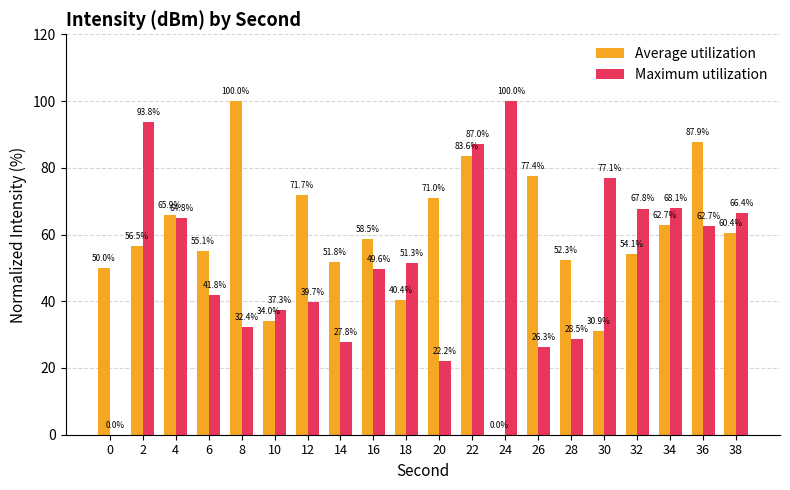

What is the sum of all Maximum utilization values?

1044.6